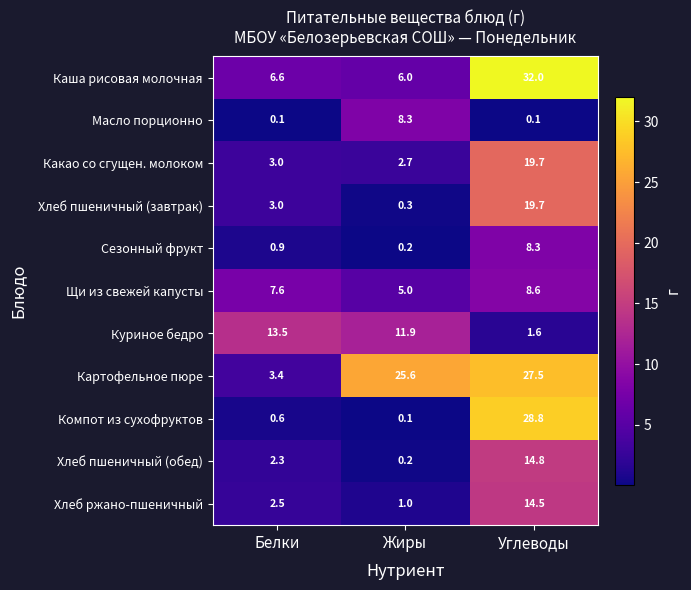

Which series has the largest total across all categories?

Картофельное пюре